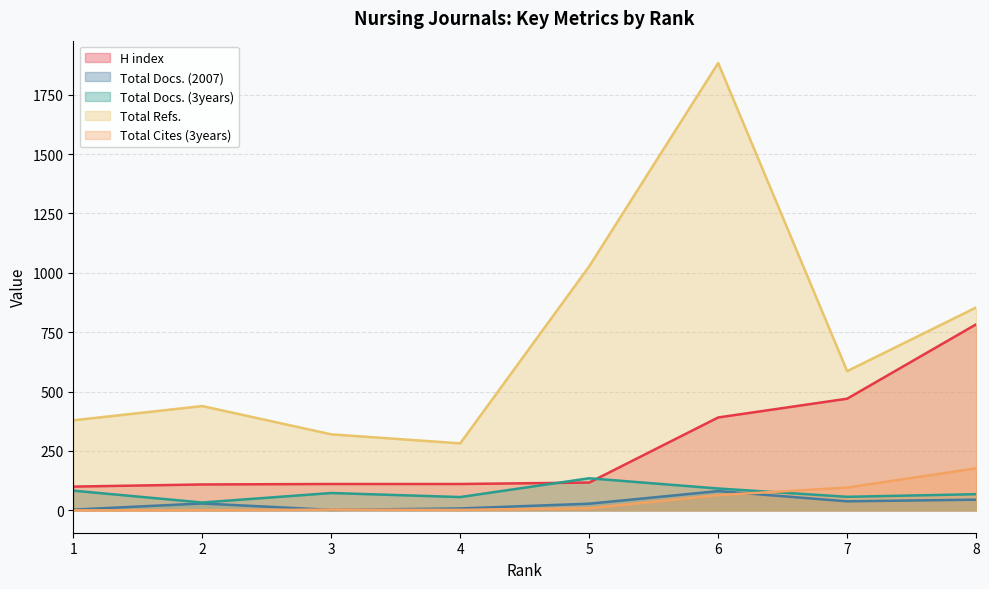

Count the number of data series in this chart.

5